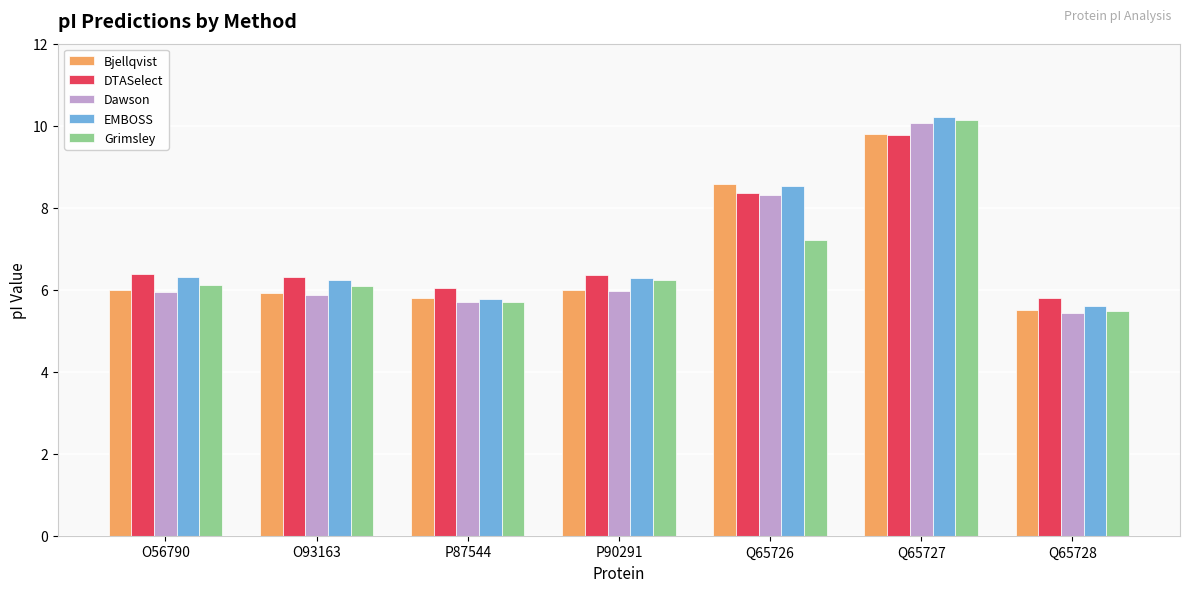

What is the difference between the Bjellqvist values at O93163 and Q65728?

0.4